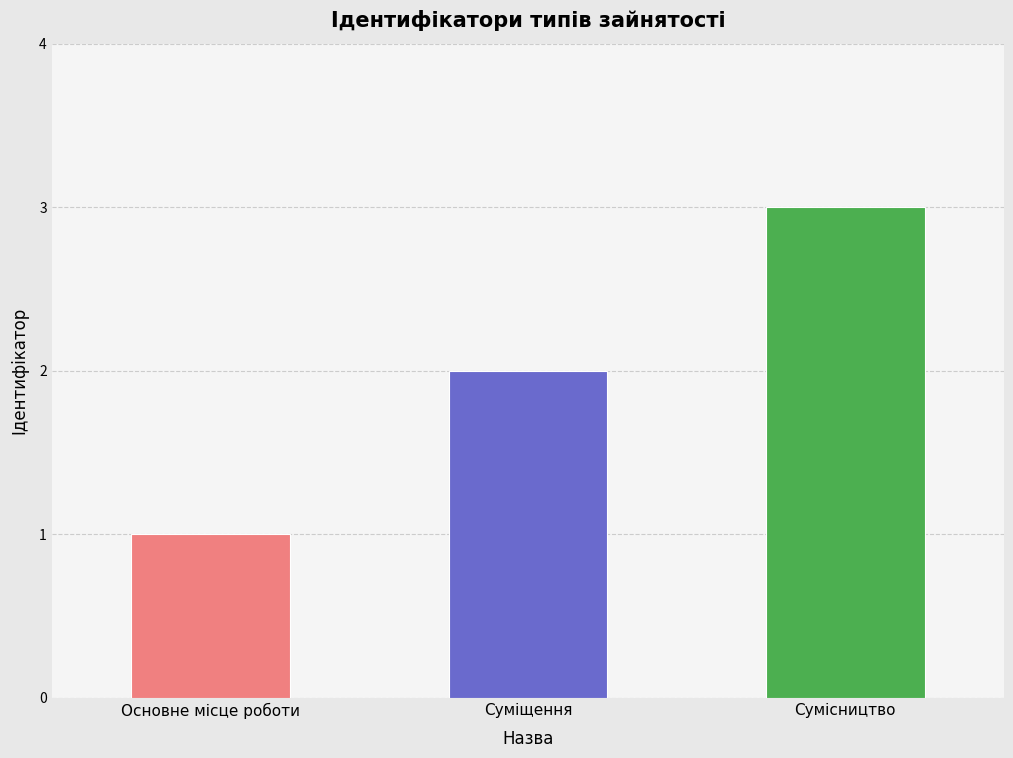

What is the greatest value displayed?

3